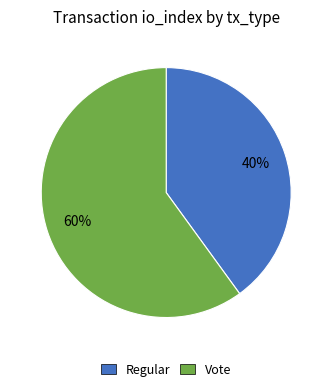

Rank the categories by value from highest to lowest.

Vote, Regular